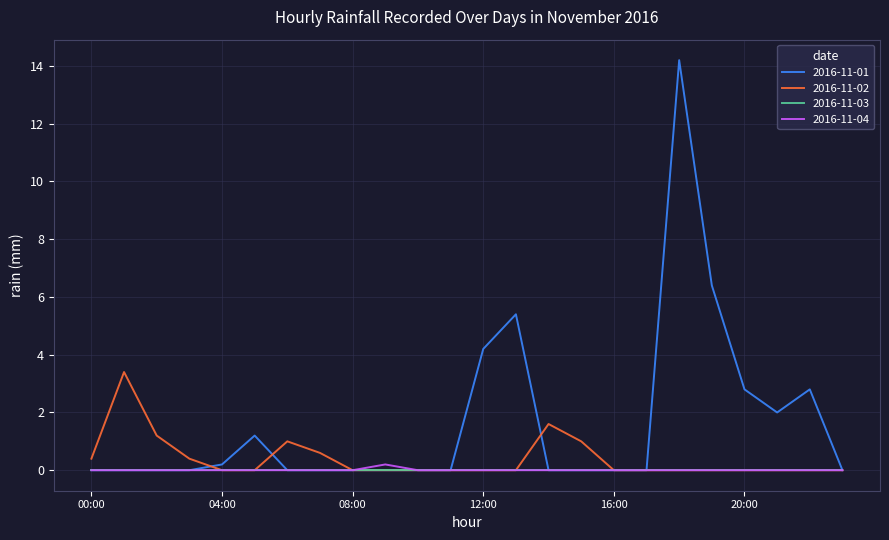

What is the highest value of the 2016-11-01 series?

14.2